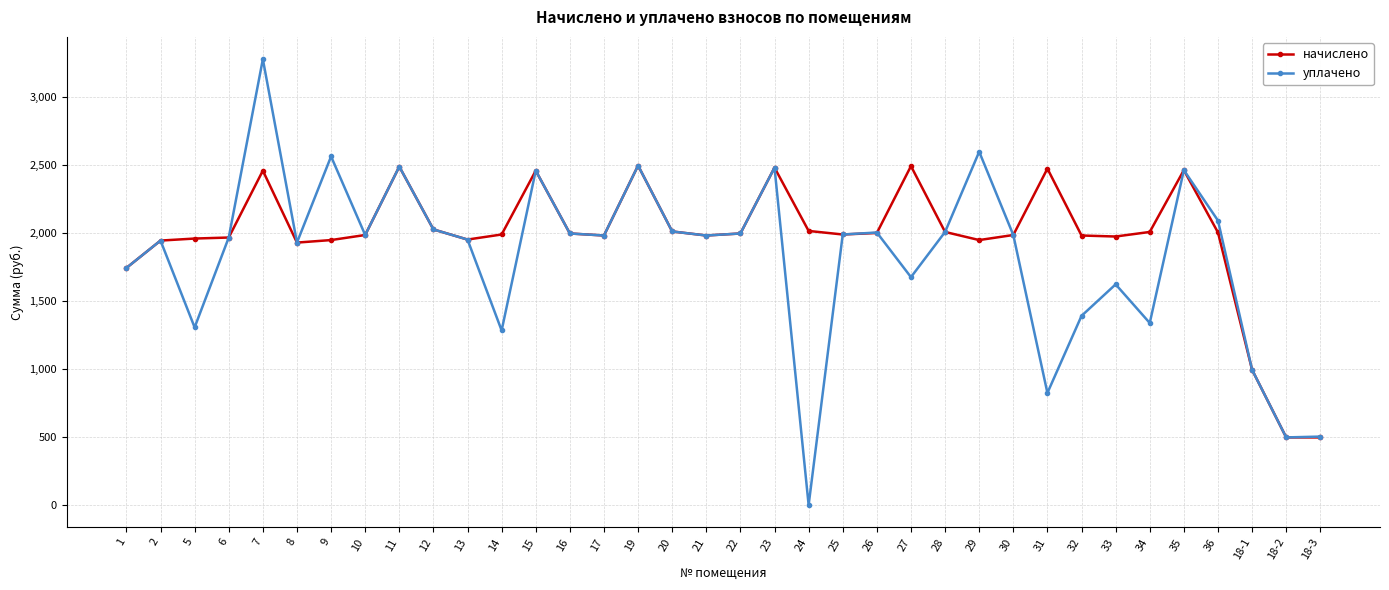

What is the label of the 2nd point from the right?

18-2